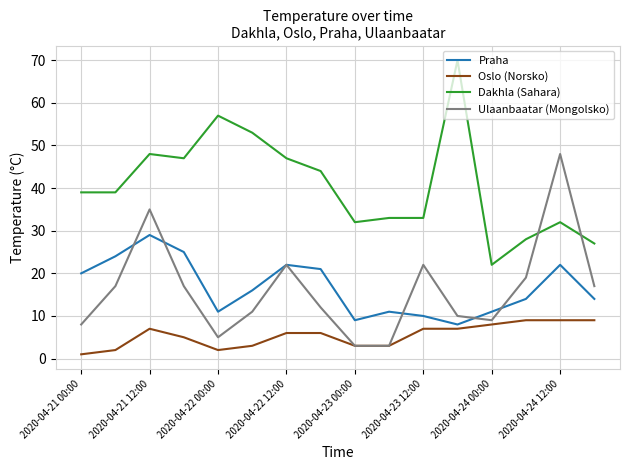

How many values in the Ulaanbaatar (Mongolsko) series are below 17?

8